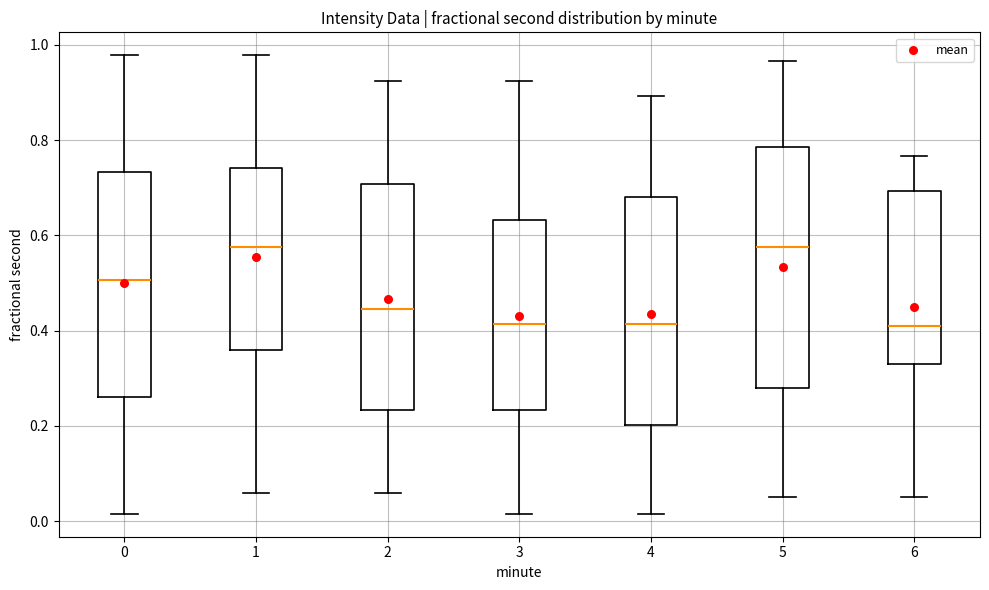

Which box is the tallest, from its lower edge to its upper edge?

5